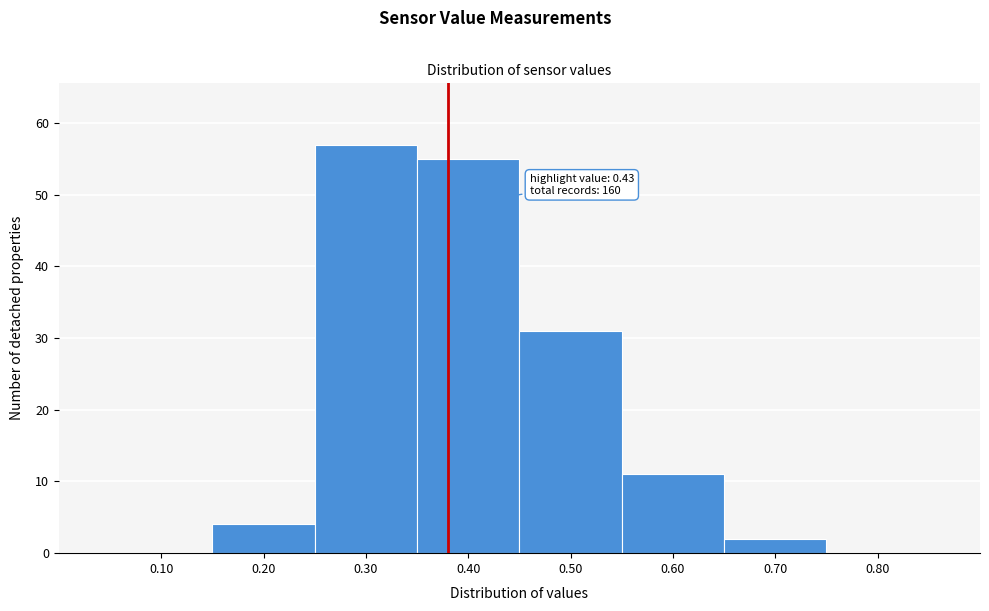

Reading left to right, what are all the values shown in this chart?

0.10=0	0.20=4	0.30=57	0.40=55	0.50=31	0.60=11	0.70=2	0.80=0